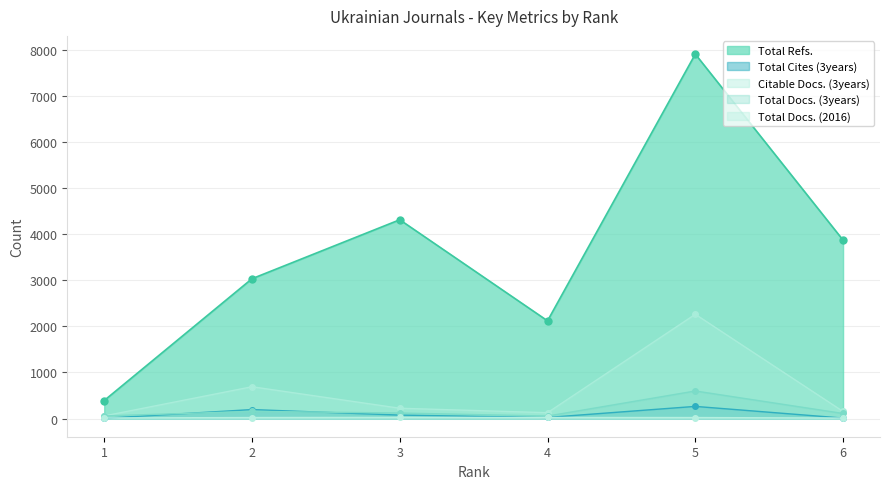

What is the difference between the maximum and second lowest values in the Citable Docs. (3years) series?

2139